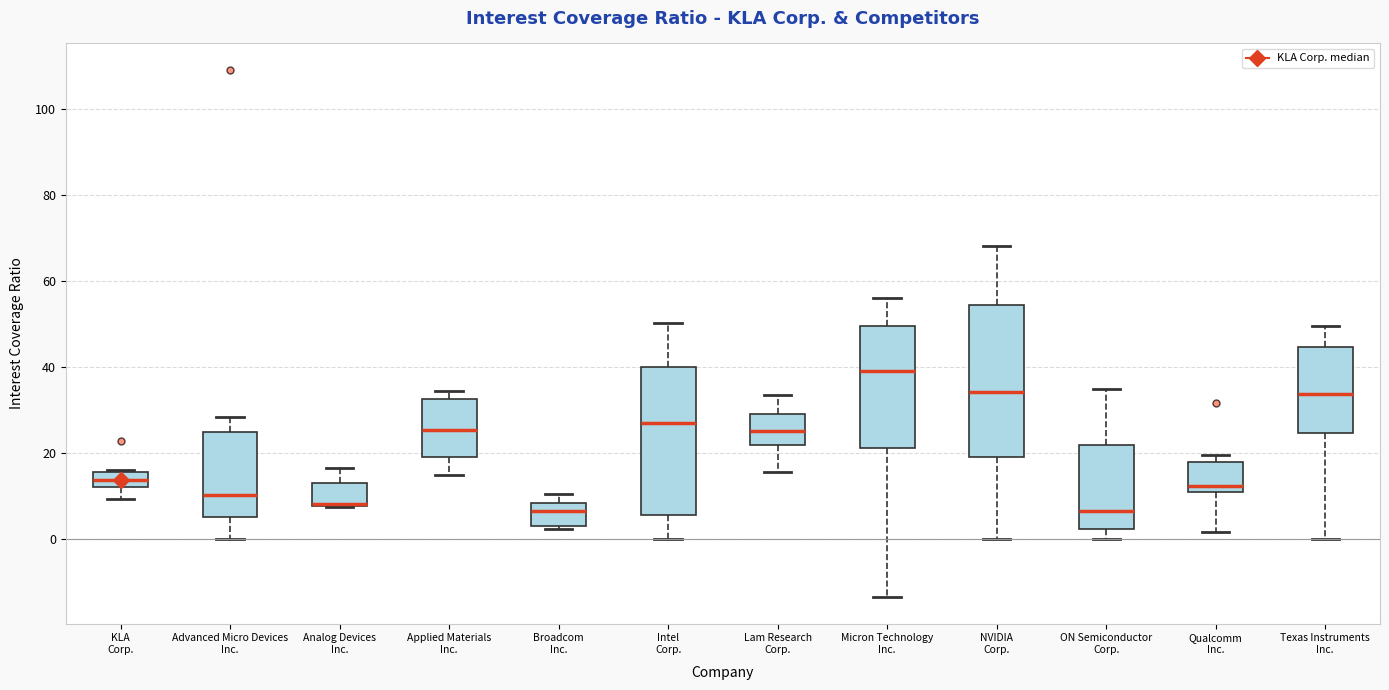

Reading left to right, transcribe this box plot: for each box, give where its median line is, the range the box spans, and where its two whiskers end, as read against the y-axis. The values are not printed on the chart, so give them approximately, as read against the axis.

KLA Corp.: median 14, box 12 to 16, whiskers 10 to 16
Advanced Micro Devices Inc.: median 10, box 6 to 24, whiskers 0 to 28
Analog Devices Inc.: median 8 (drawn on the box's lower edge), box 8 to 14, whiskers 8 to 16
Applied Materials Inc.: median 26, box 20 to 32, whiskers 14 to 34
Broadcom Inc.: median 6, box 4 to 8, whiskers 2 to 10
Intel Corp.: median 28, box 6 to 40, whiskers 0 to 50
Lam Research Corp.: median 26, box 22 to 28, whiskers 16 to 34
Micron Technology Inc.: median 40, box 22 to 50, whiskers -14 to 56
NVIDIA Corp.: median 34, box 18 to 54, whiskers 0 to 68
ON Semiconductor Corp.: median 6, box 2 to 22, whiskers 0 to 34
Qualcomm Inc.: median 12, box 10 to 18, whiskers 2 to 20
Texas Instruments Inc.: median 34, box 24 to 44, whiskers 0 to 50